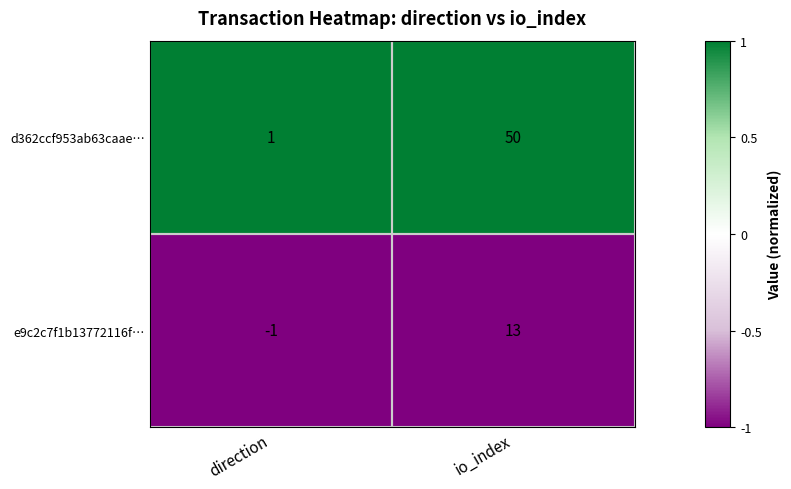

Is the value of d362ccf953ab63caae… at direction greater than the value of e9c2c7f1b13772116f… at direction?

Yes